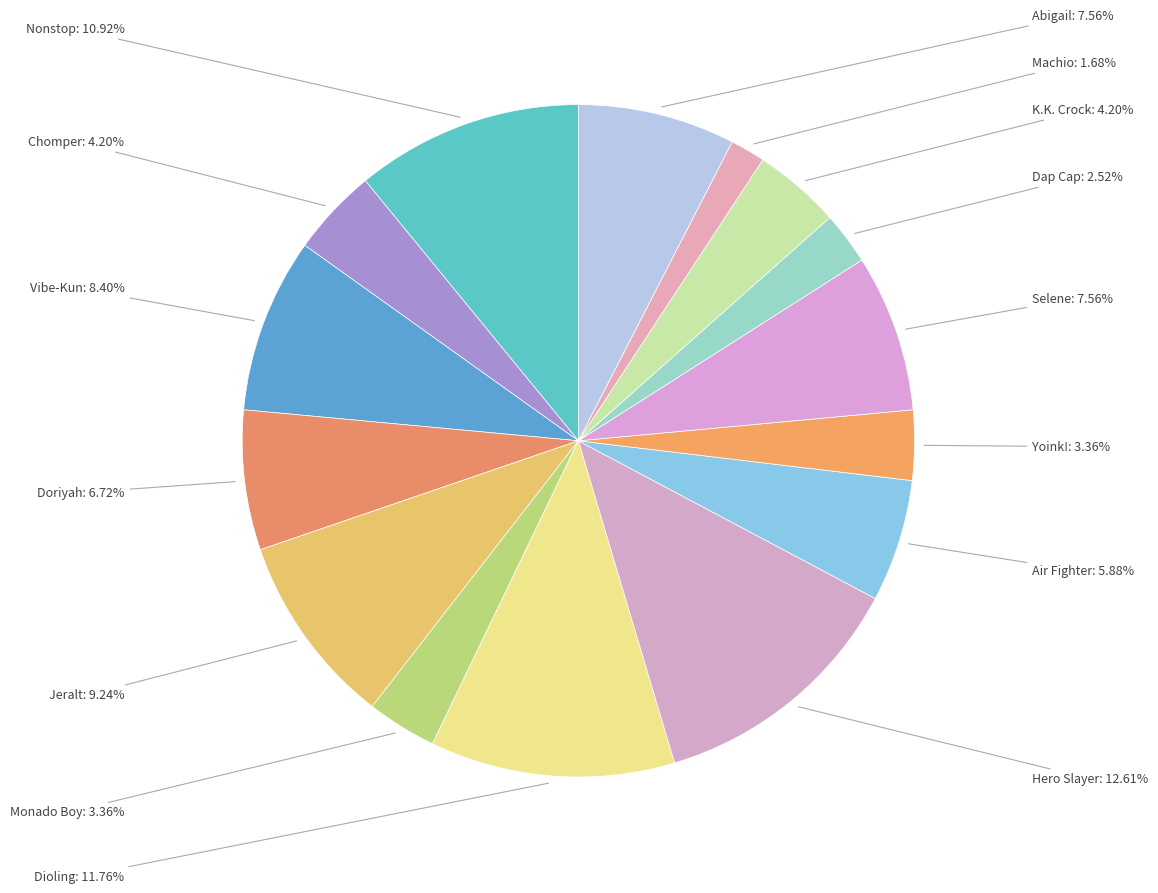

How many slices are in this pie chart?

15